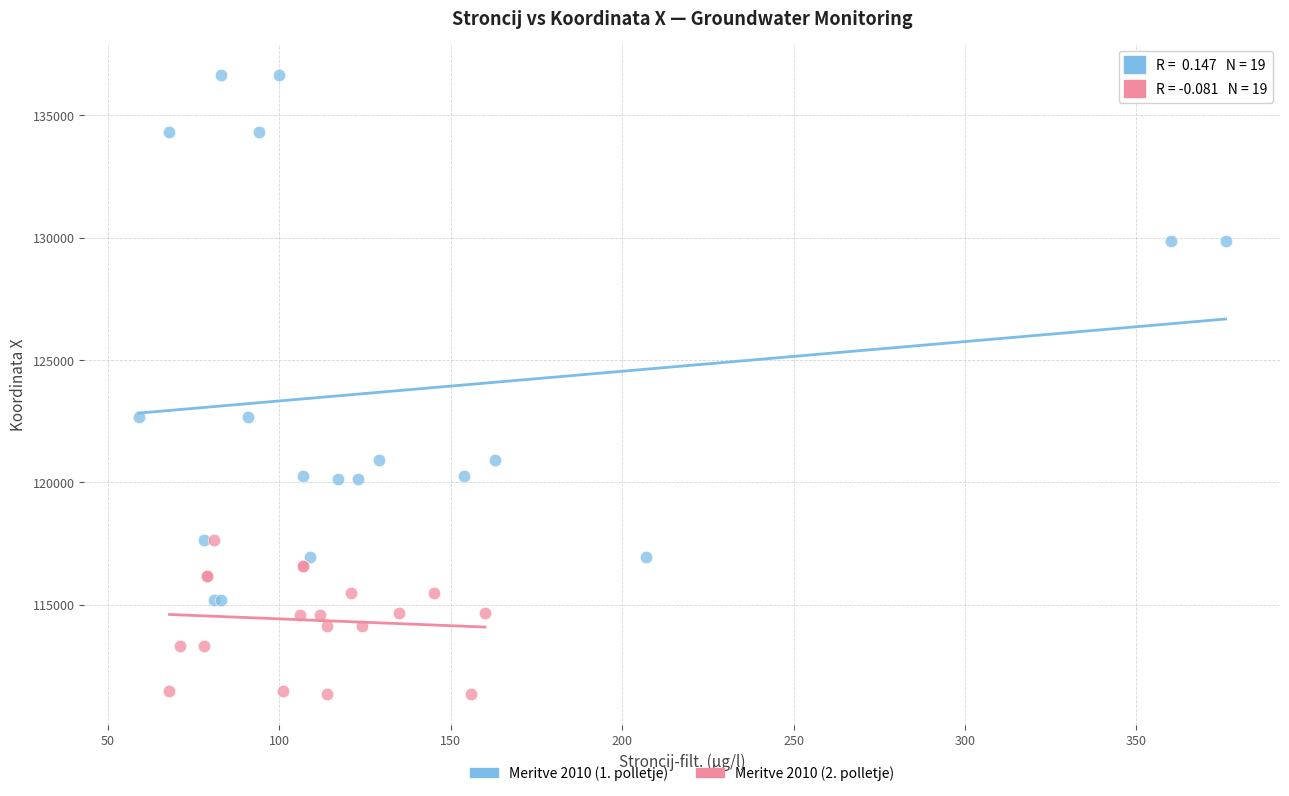

Which series reaches the minimum Y coordinate?

Meritve 2010 (2. polletje)